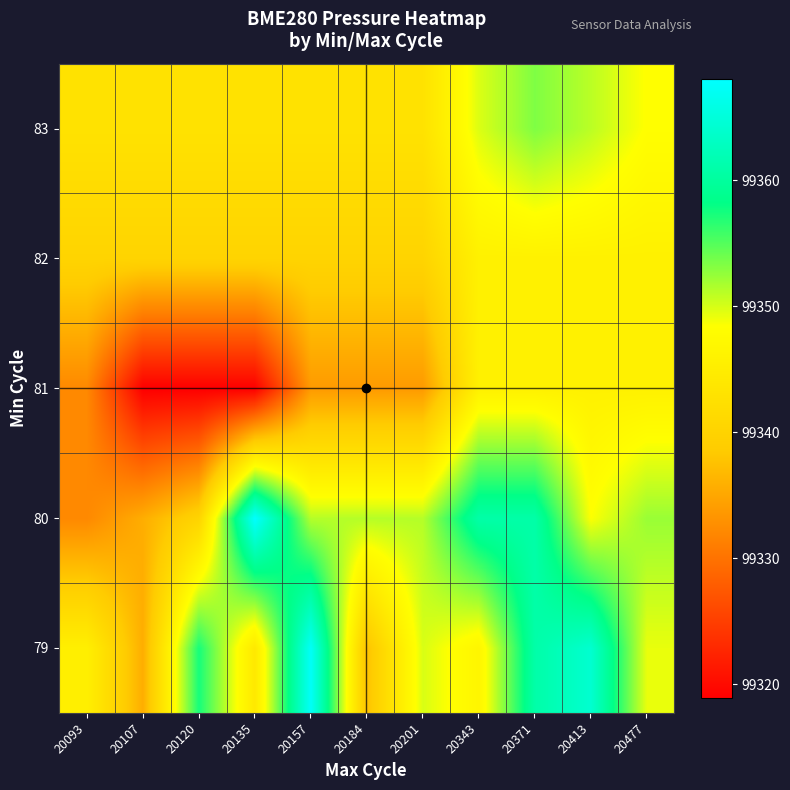

How many distinct data groups are displayed?

5